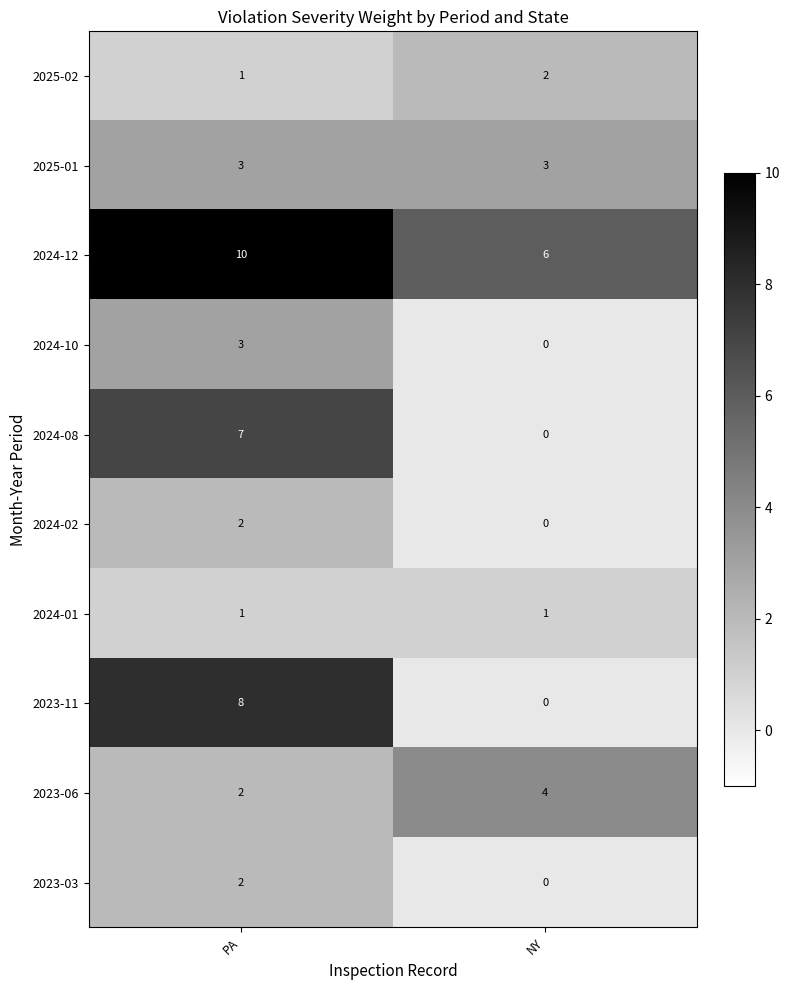

List the labels in order of 2023-06 value, smallest first.

PA, NY